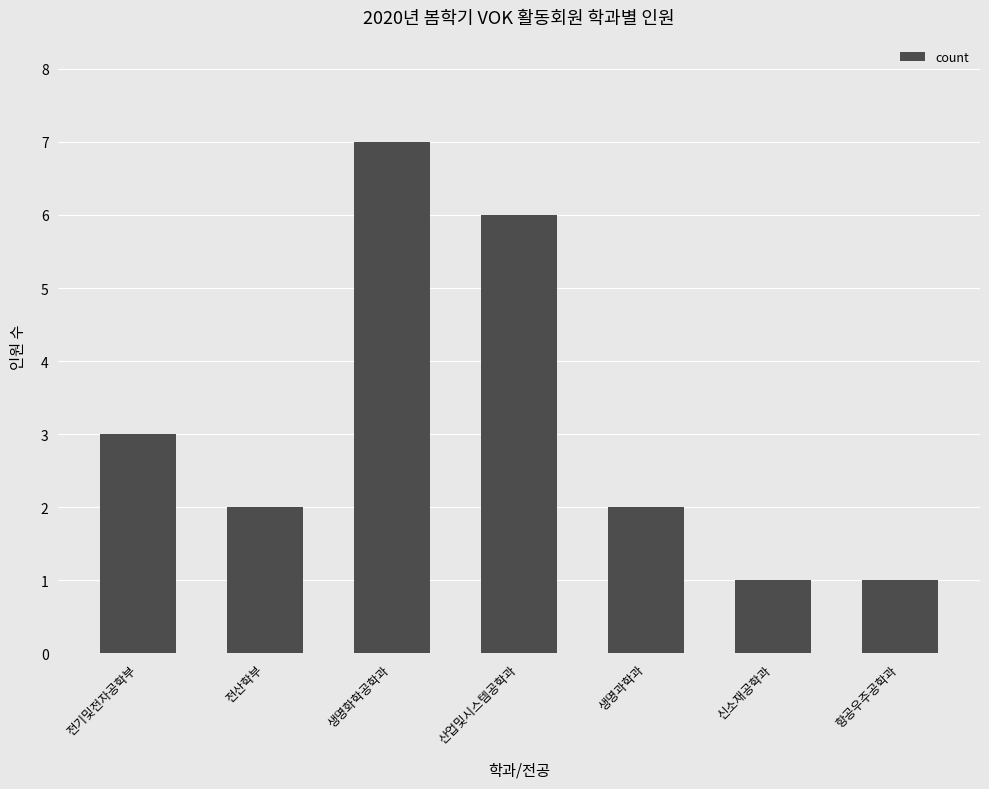

Is it true that the value at 신소재공학과 is 2?

False